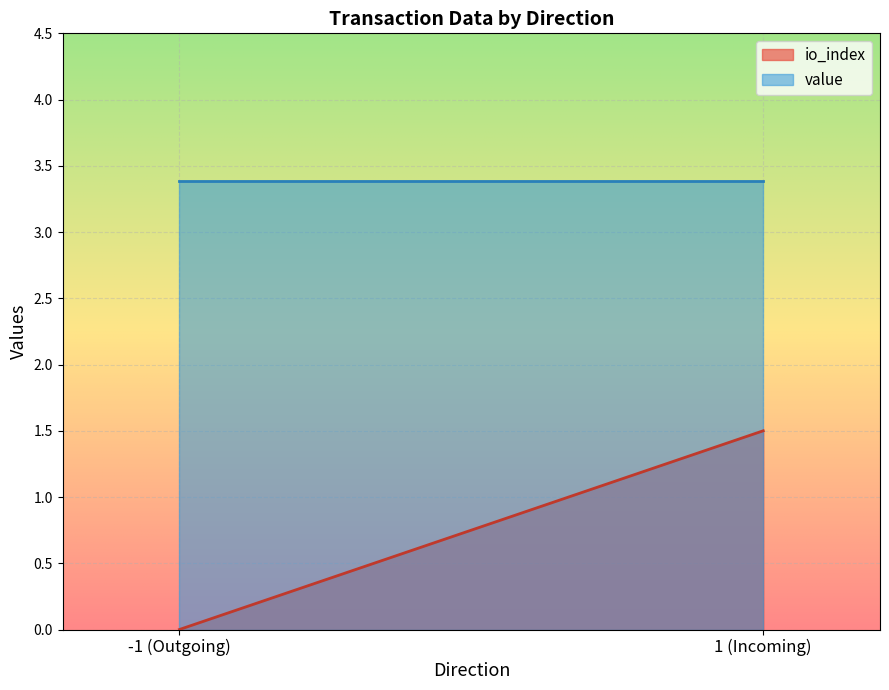

List the series in order of their overall mean, highest first.

value, io_index